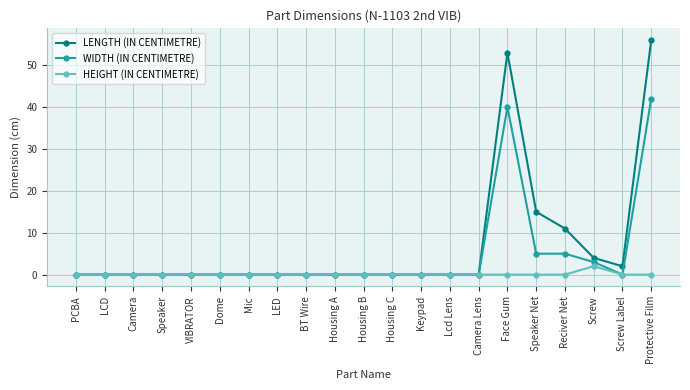

What position from the right is Mic?

15